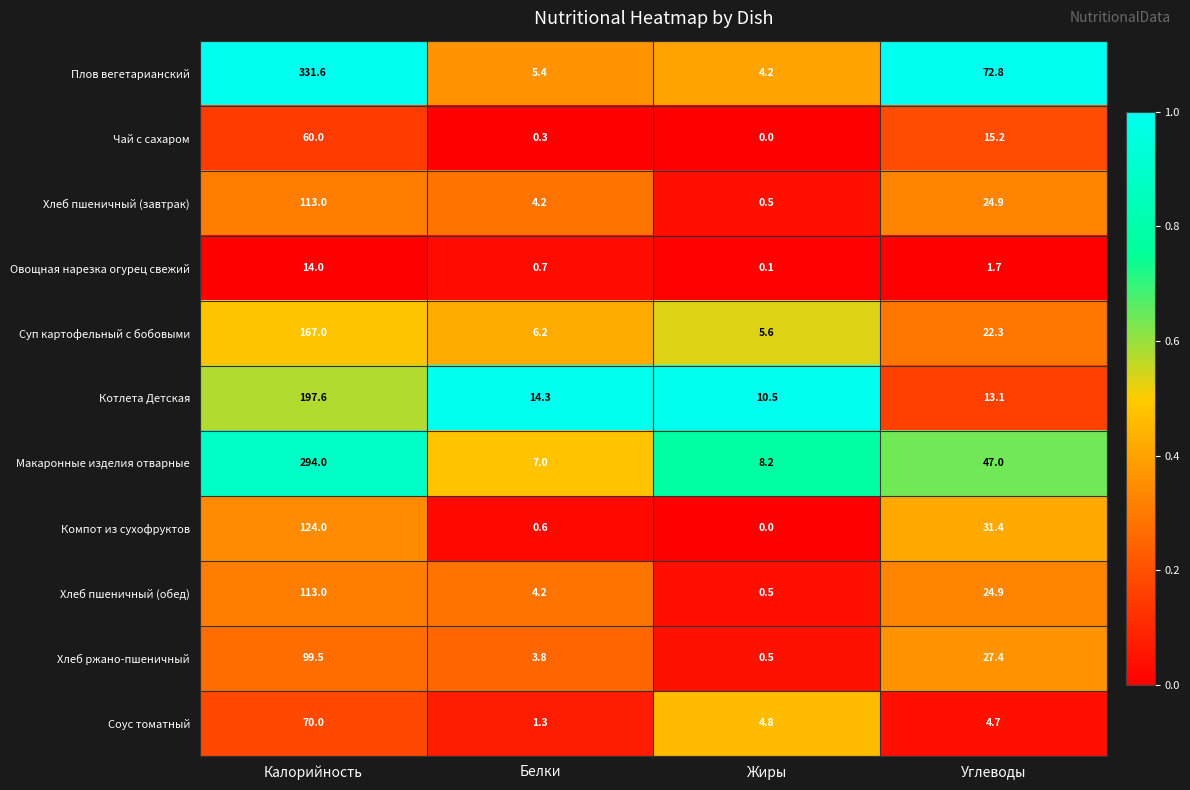

At which label is Суп картофельный с бобовыми closest to 86?

Углеводы